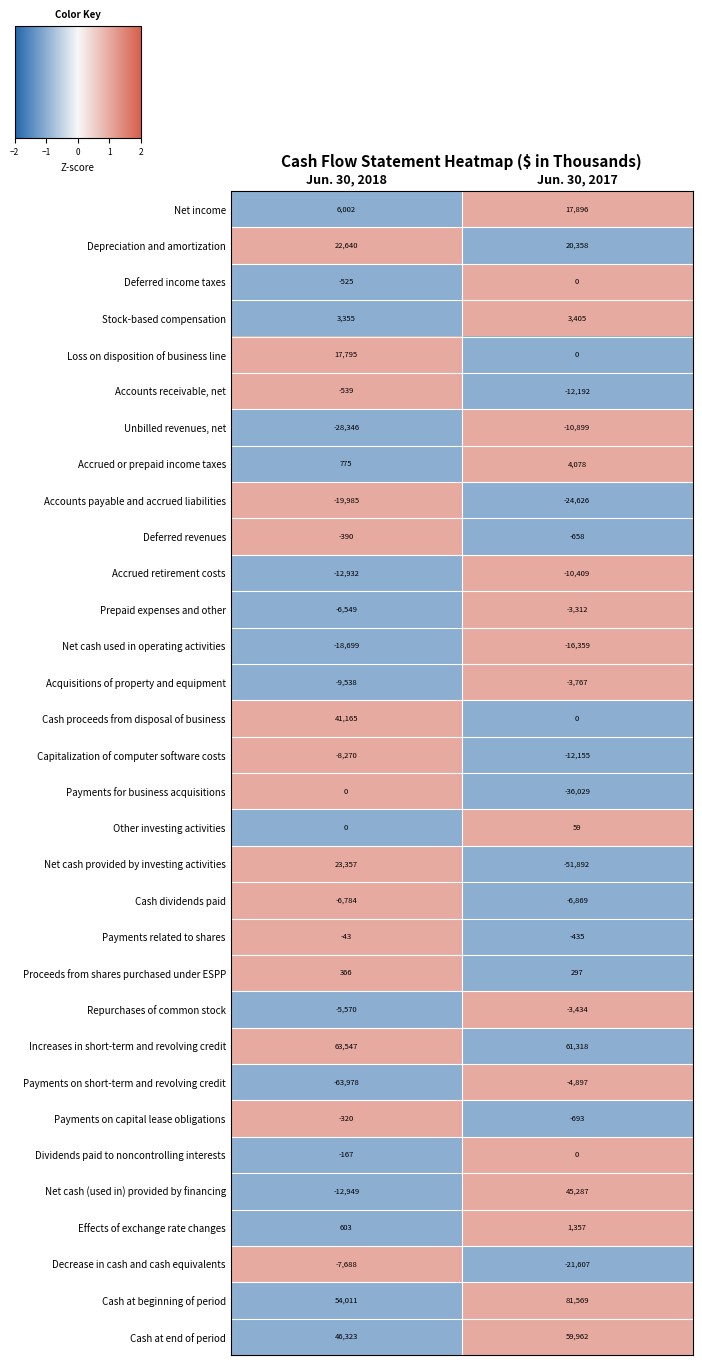

What is the greatest value displayed?

81569